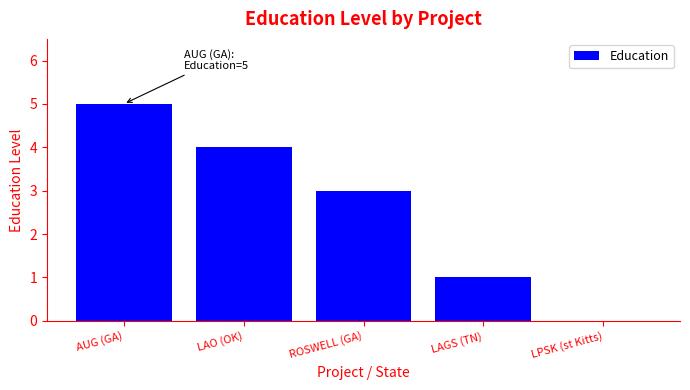

What is the ratio of the value at ROSWELL (GA) to the value at LAO (OK)?

0.8